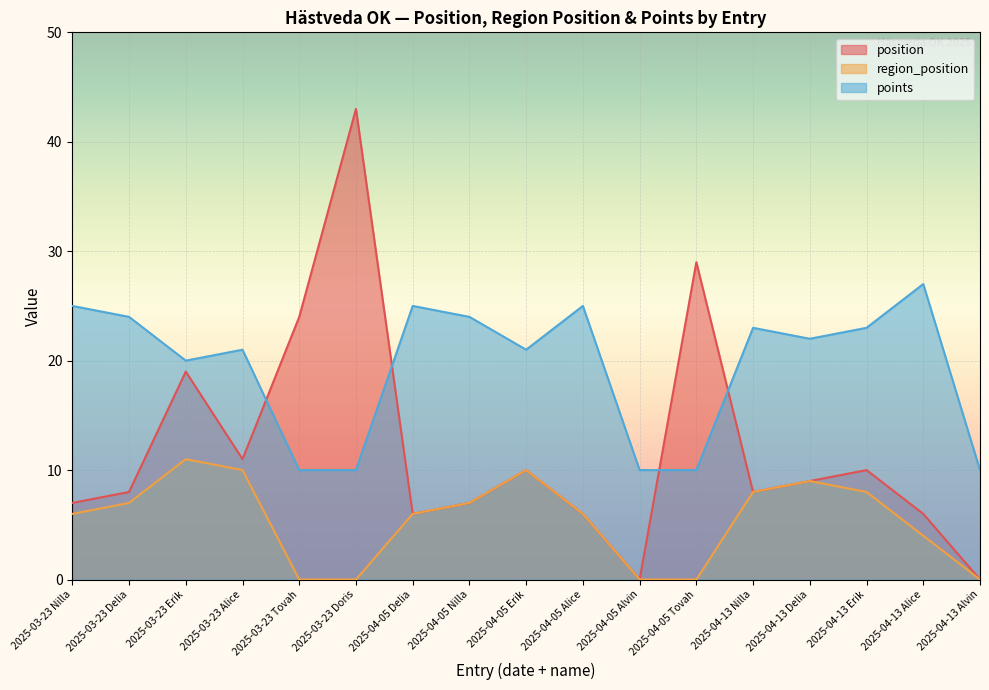

Read the points value at 2025-04-05 Nilla, to the nearest 5.

25